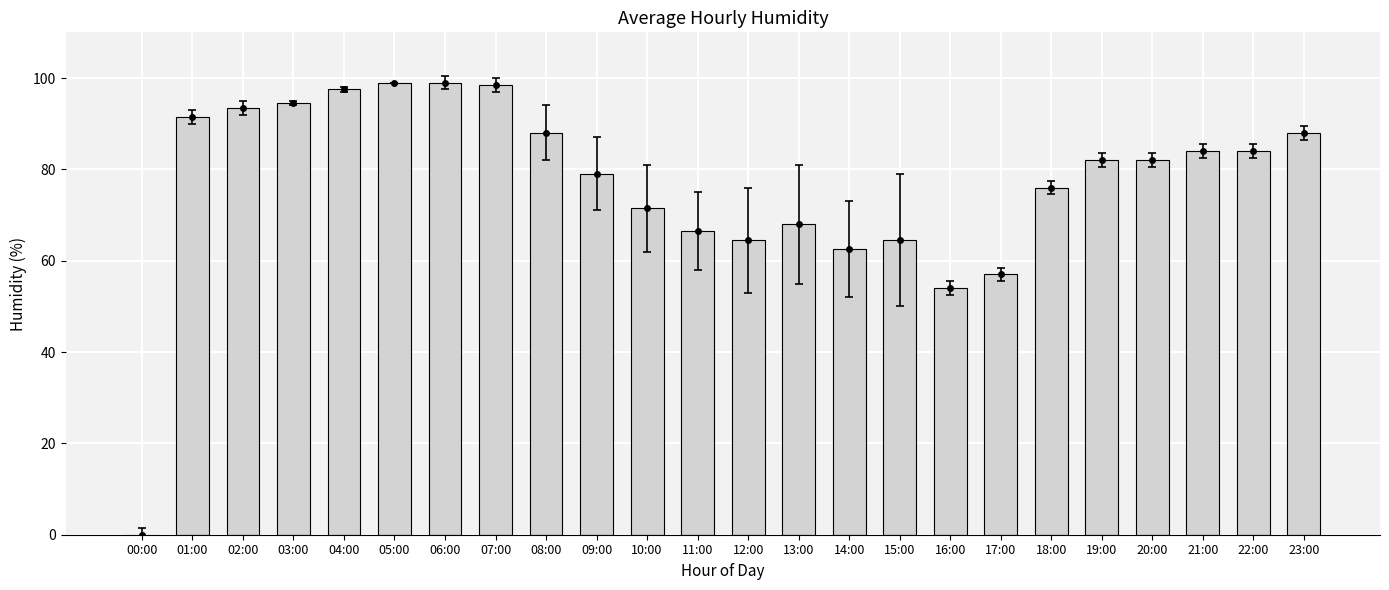

The chart shows a value of 52.9 at 09:00. True or false?

False